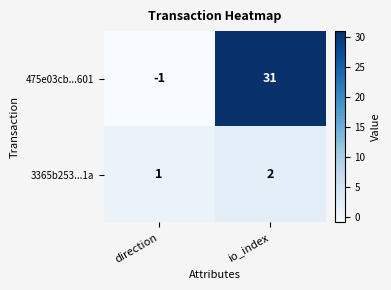

At io_index, list the series in order from largest to smallest.

475e03cb...601, 3365b253...1a